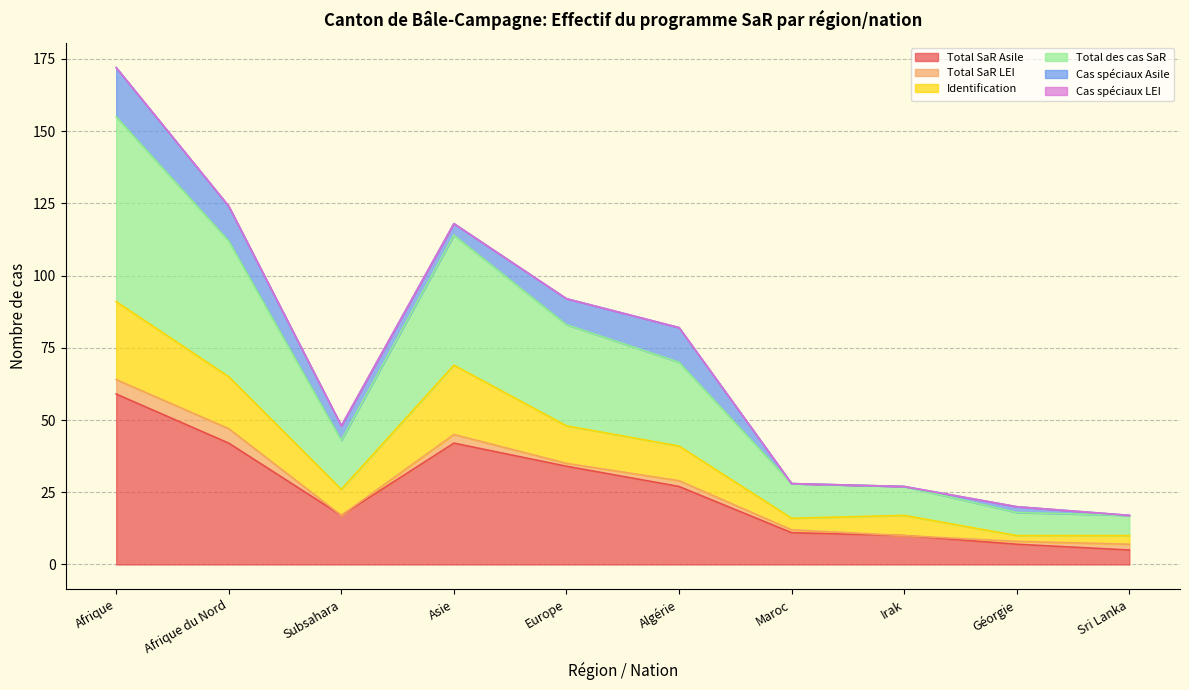

What is the lowest value of the Total SaR Asile series?

5